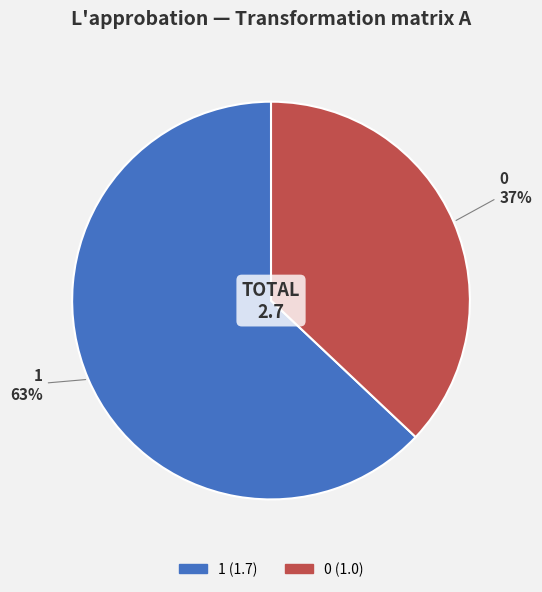

True or false: 0 accounts for 37% of the total.

True